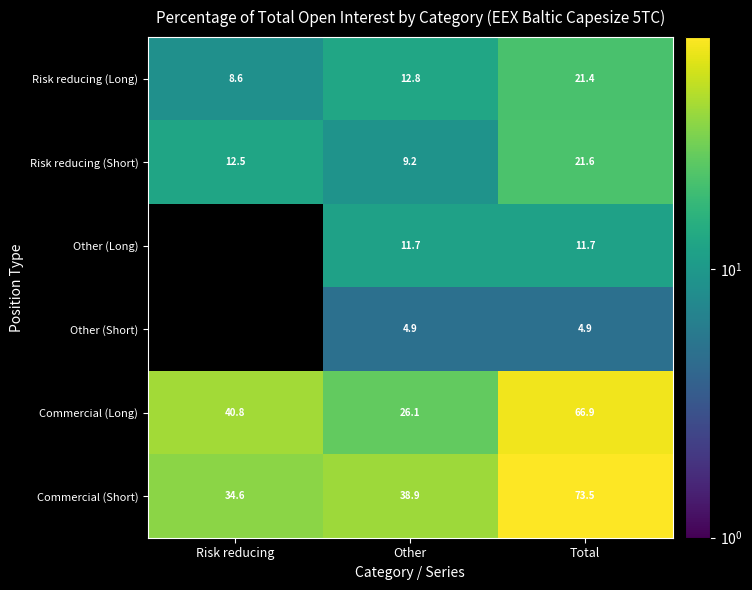

What is the total value across all series at Total?

200.0